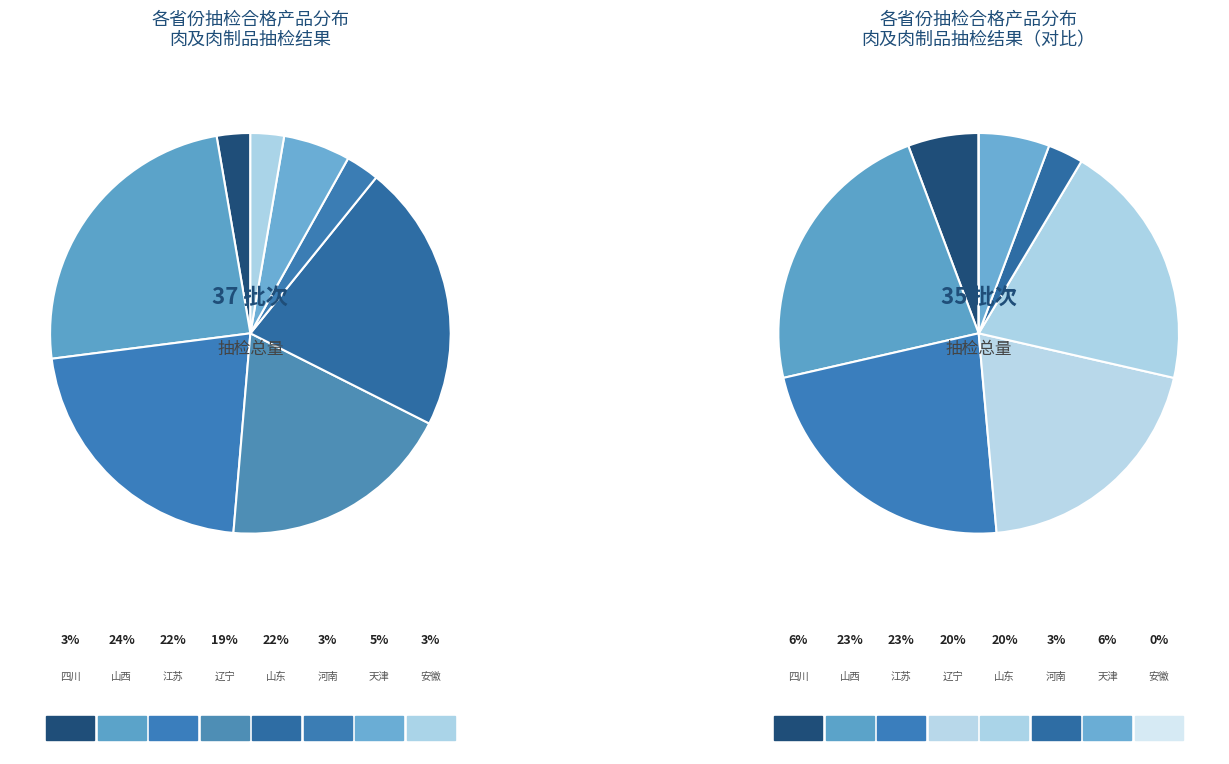

True or false: 山西 accounts for 34% of the total.

False